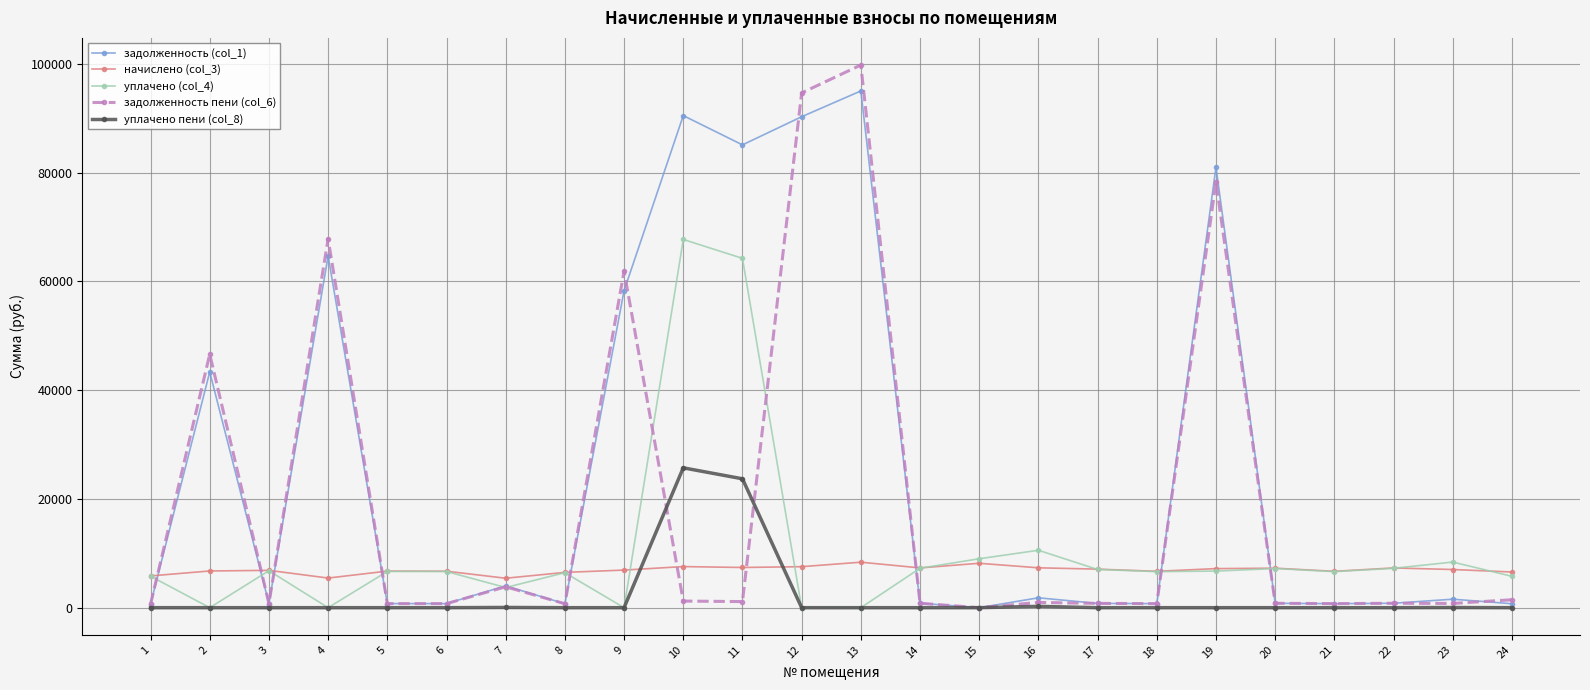

True or false: начислено (col_3) and задолженность пени (col_6) intersect in this chart.

True